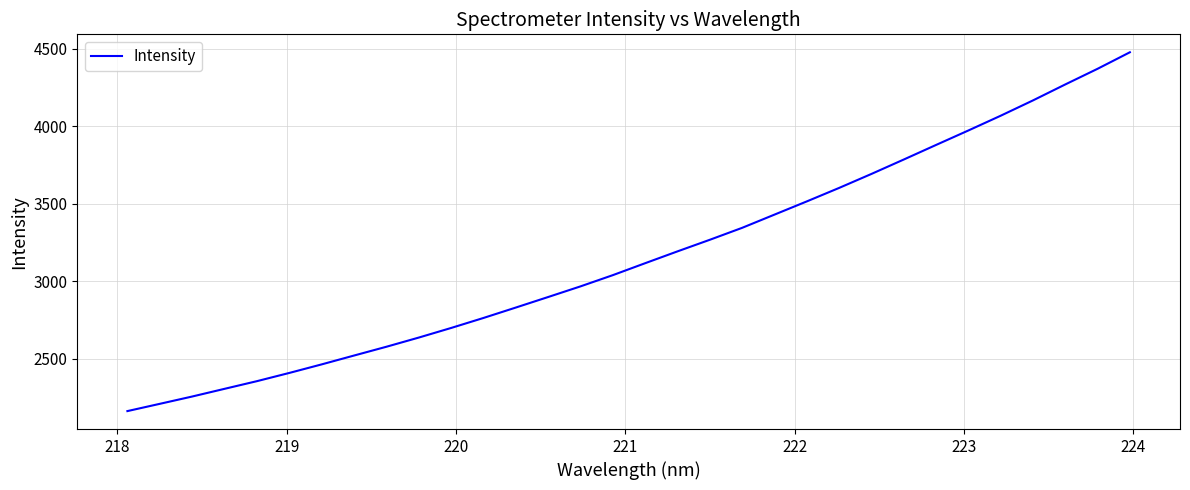

Does the chart have visible grid lines?

Yes